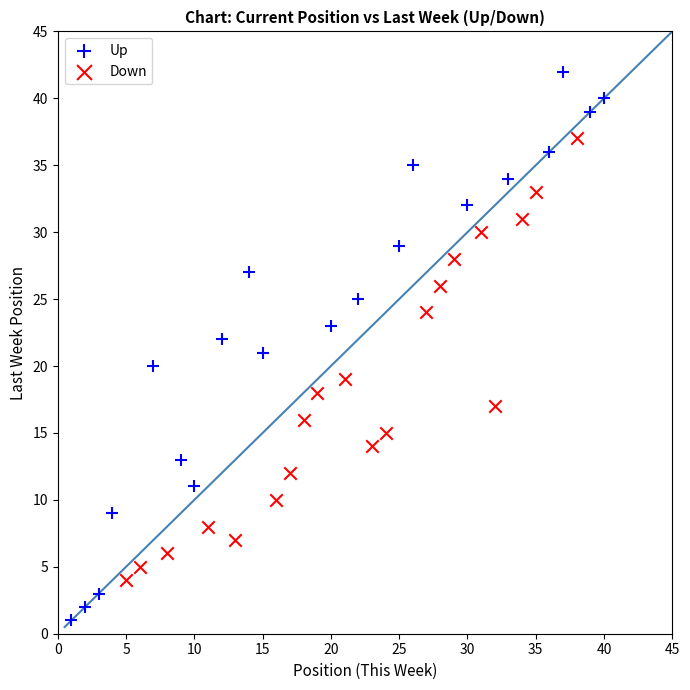

Which series contains the highest Y value?

Up